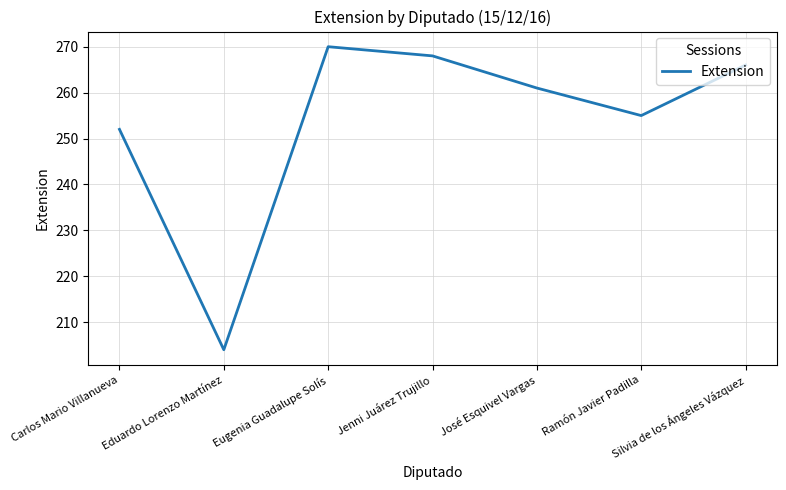

Reading right to left, what are all the values shown in this chart?

Silvia de los Ángeles Vázquez=266	Ramón Javier Padilla=255	José Esquivel Vargas=261	Jenni Juárez Trujillo=268	Eugenia Guadalupe Solís=270	Eduardo Lorenzo Martínez=204	Carlos Mario Villanueva=252